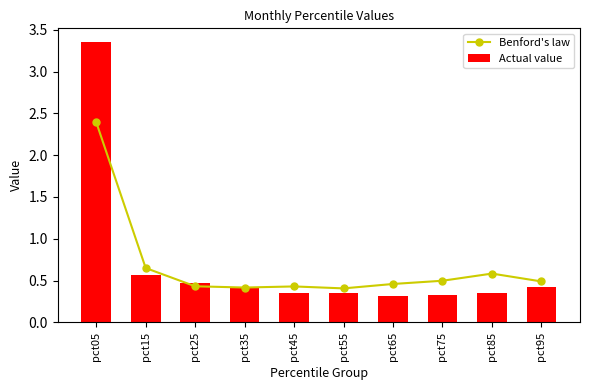

List the labels in order of Actual value value, largest first.

pct05, pct15, pct25, pct95, pct35, pct55, pct85, pct45, pct75, pct65